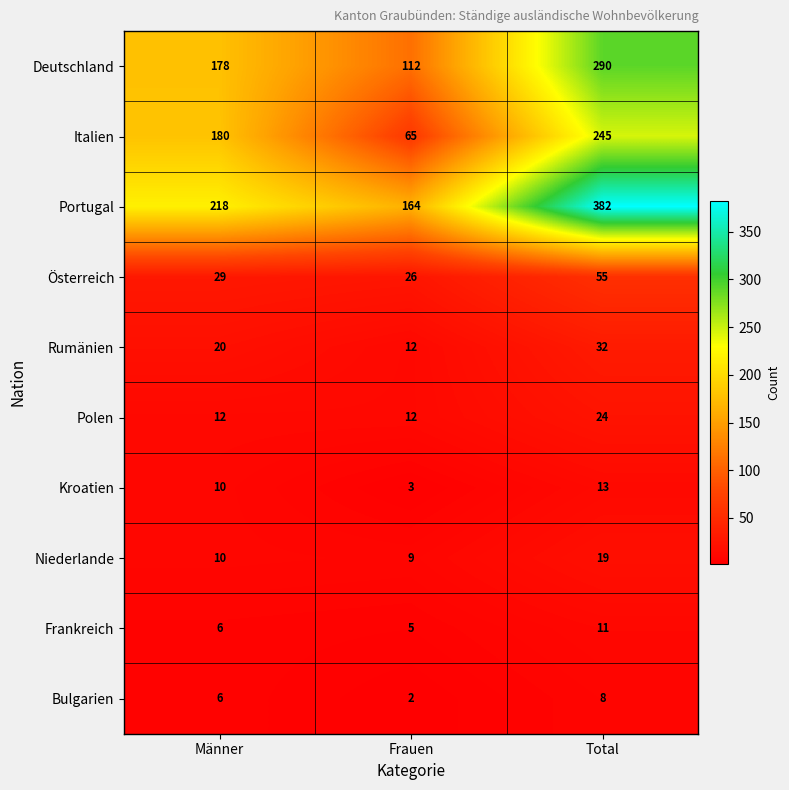

Reading left to right, list all the values displayed in this chart.

Deutschland: 178	112	290
Italien: 180	65	245
Portugal: 218	164	382
Österreich: 29	26	55
Rumänien: 20	12	32
Polen: 12	12	24
Kroatien: 10	3	13
Niederlande: 10	9	19
Frankreich: 6	5	11
Bulgarien: 6	2	8